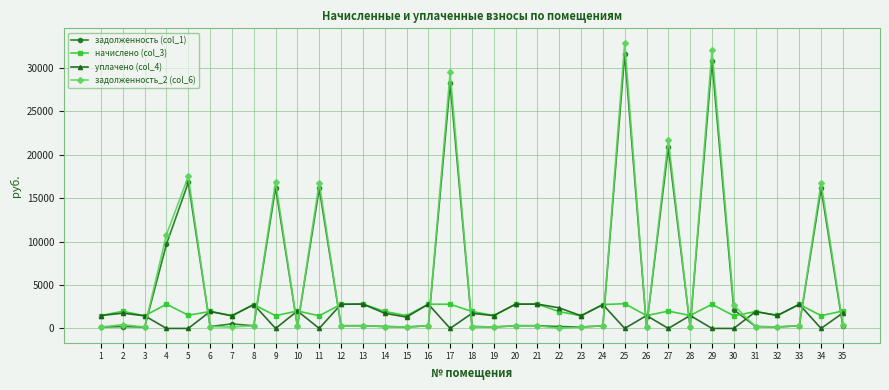

Which series has the widest spread of values?

задолженность_2 (col_6)